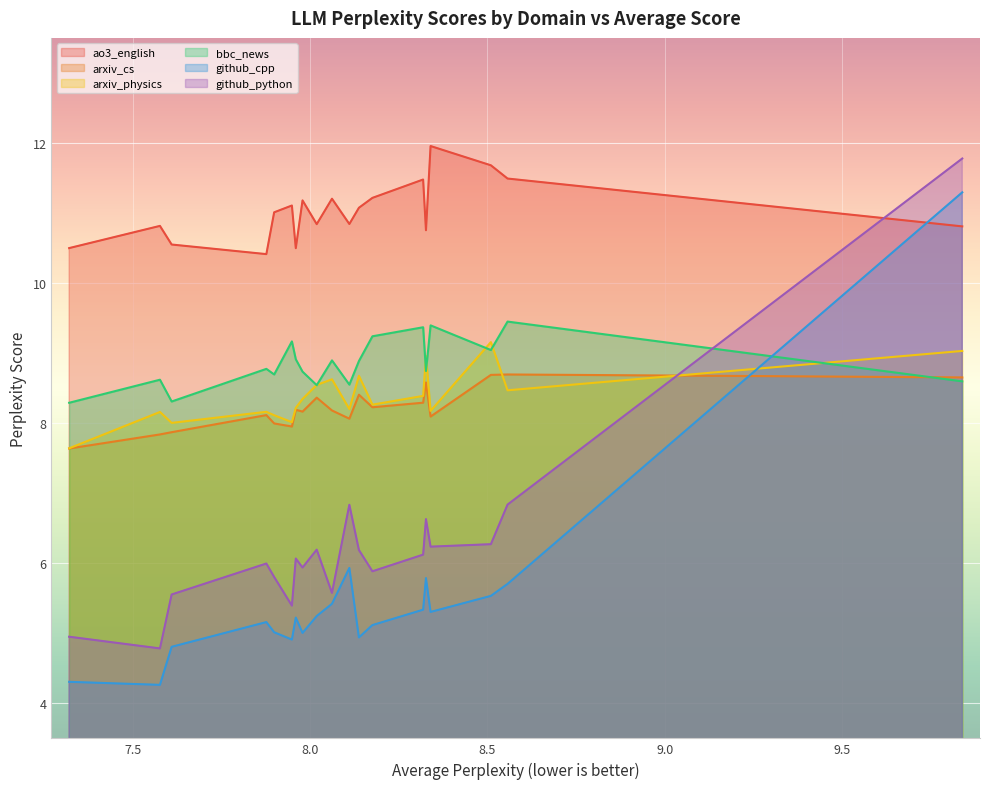

At Qwen1.5-7B, list the series in order from largest to smallest.

ao3_english, bbc_news, arxiv_physics, arxiv_cs, github_python, github_cpp